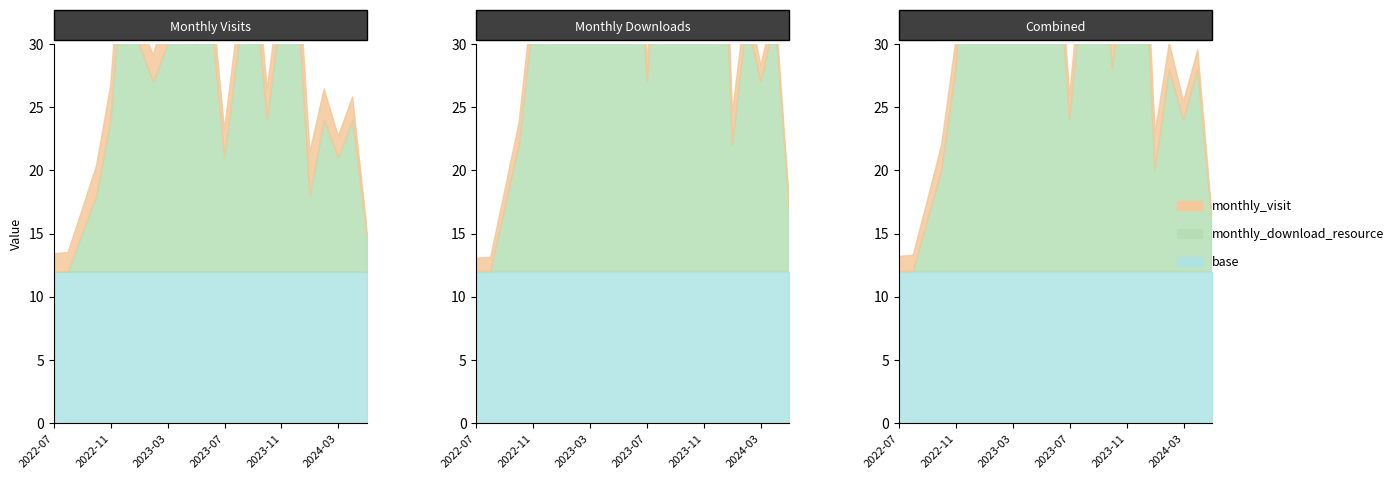

True or false: monthly_visit and monthly_download_resource cross at least once.

False